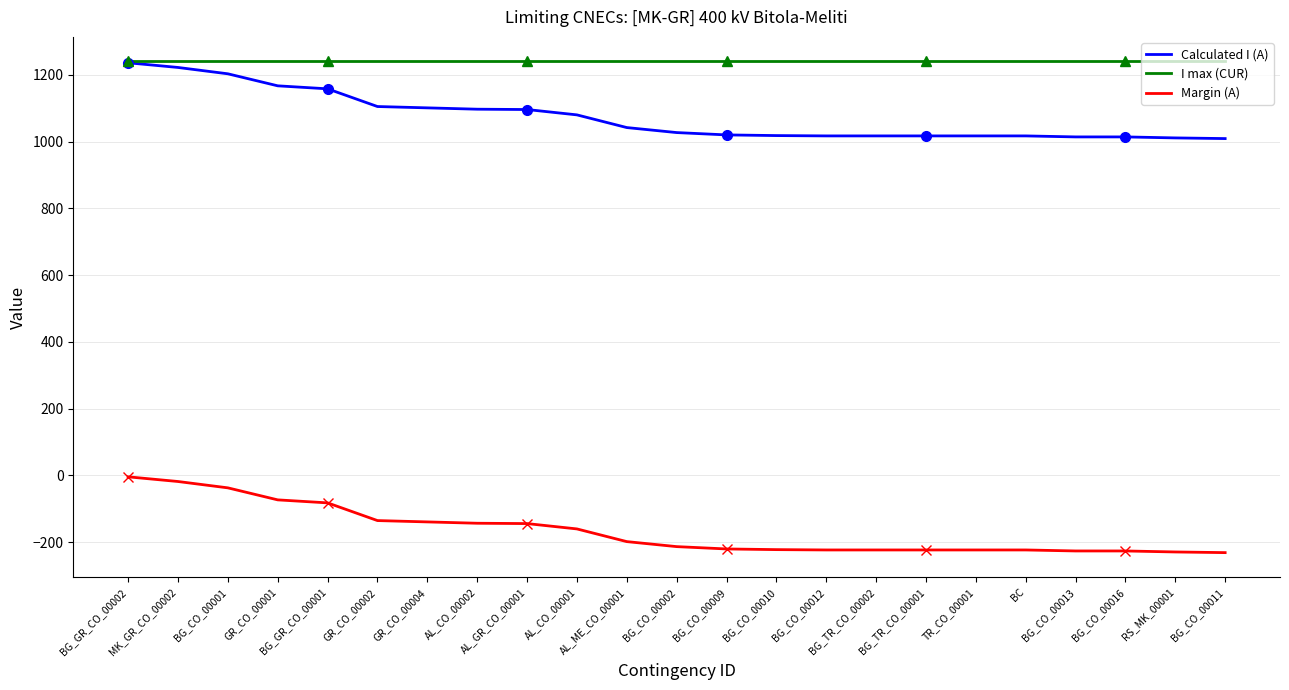

What is the total value across all series at BG_CO_00002?

2054